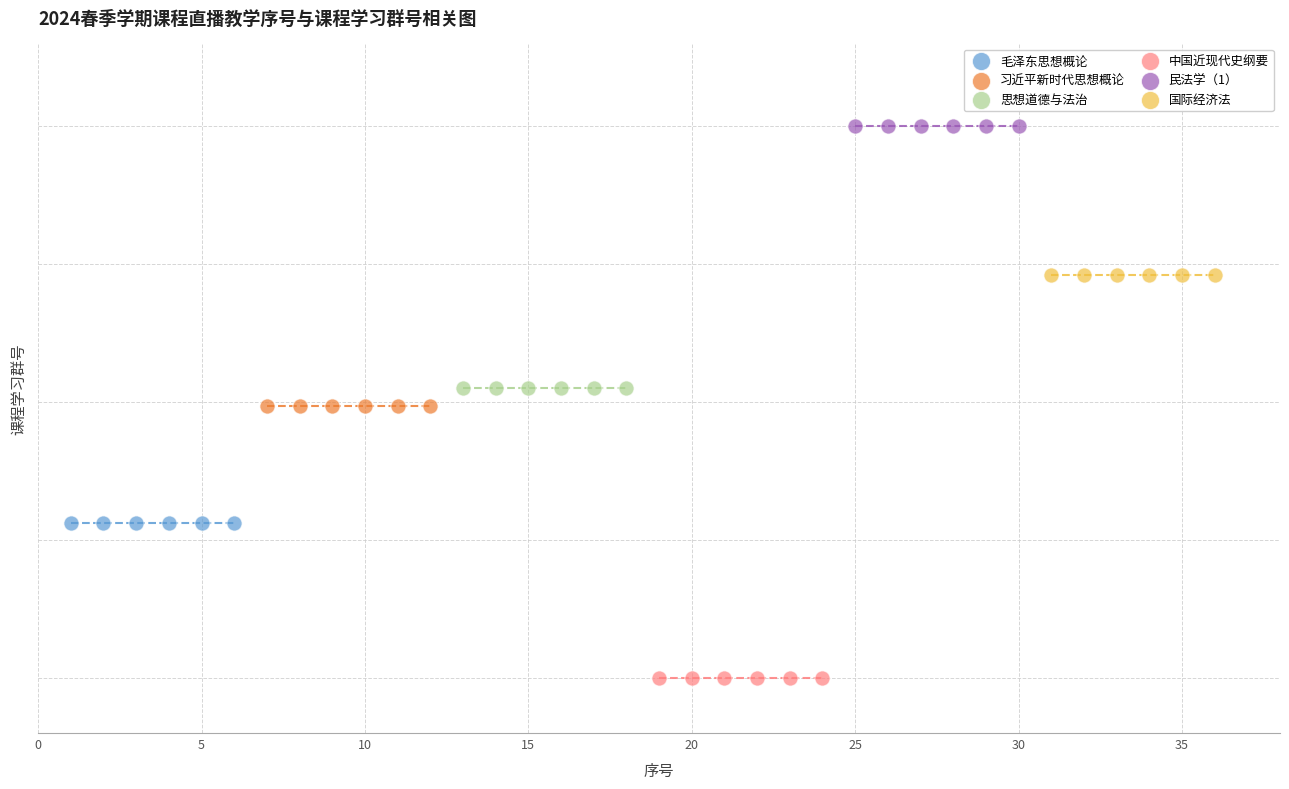

Which series reaches the maximum Y coordinate?

民法学（1）